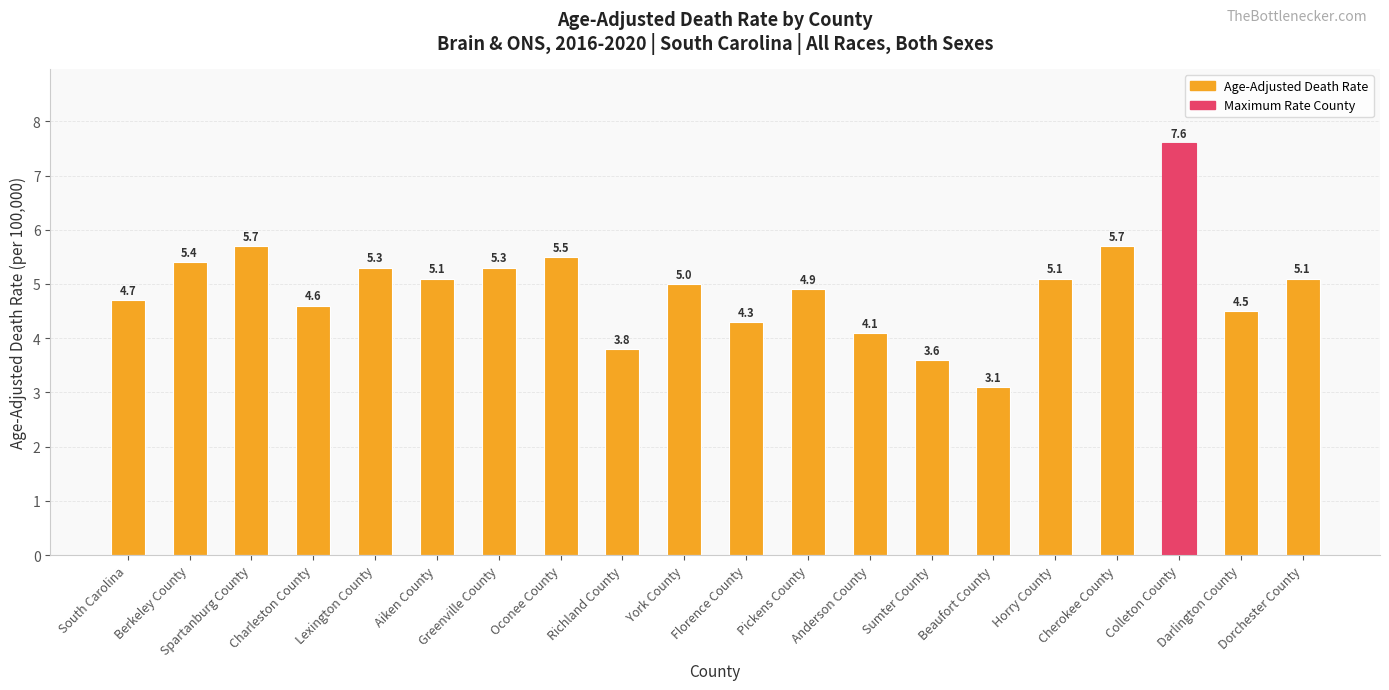

What is the maximum value shown in the chart?

7.6